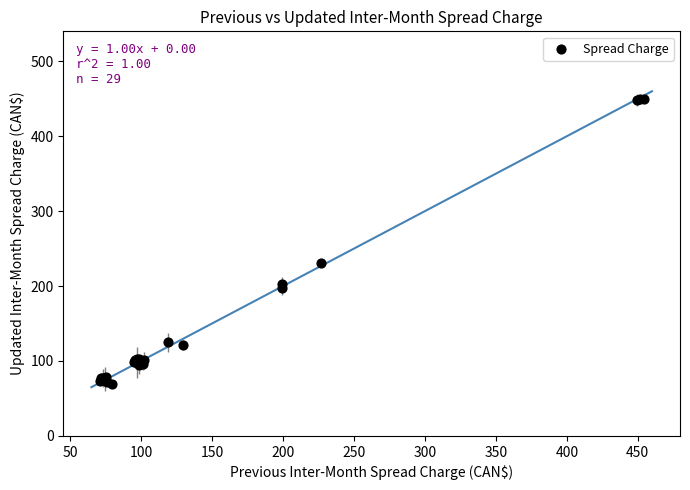

What Y value in the scatter plot is closest to 259?

230.6